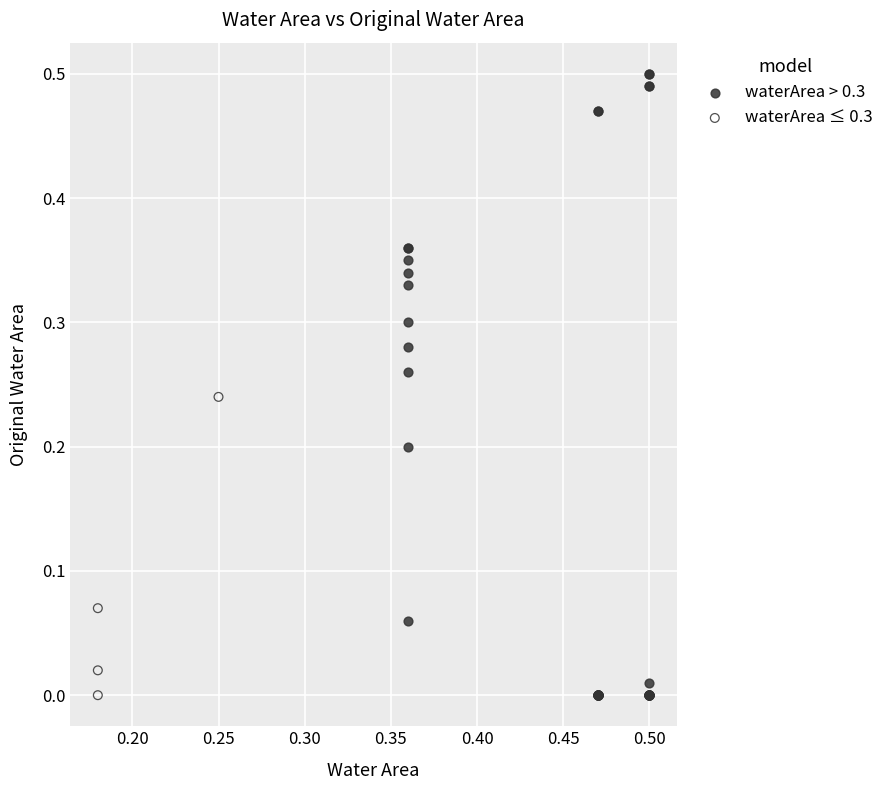

Which series has the widest spread of Y values?

waterArea > 0.3